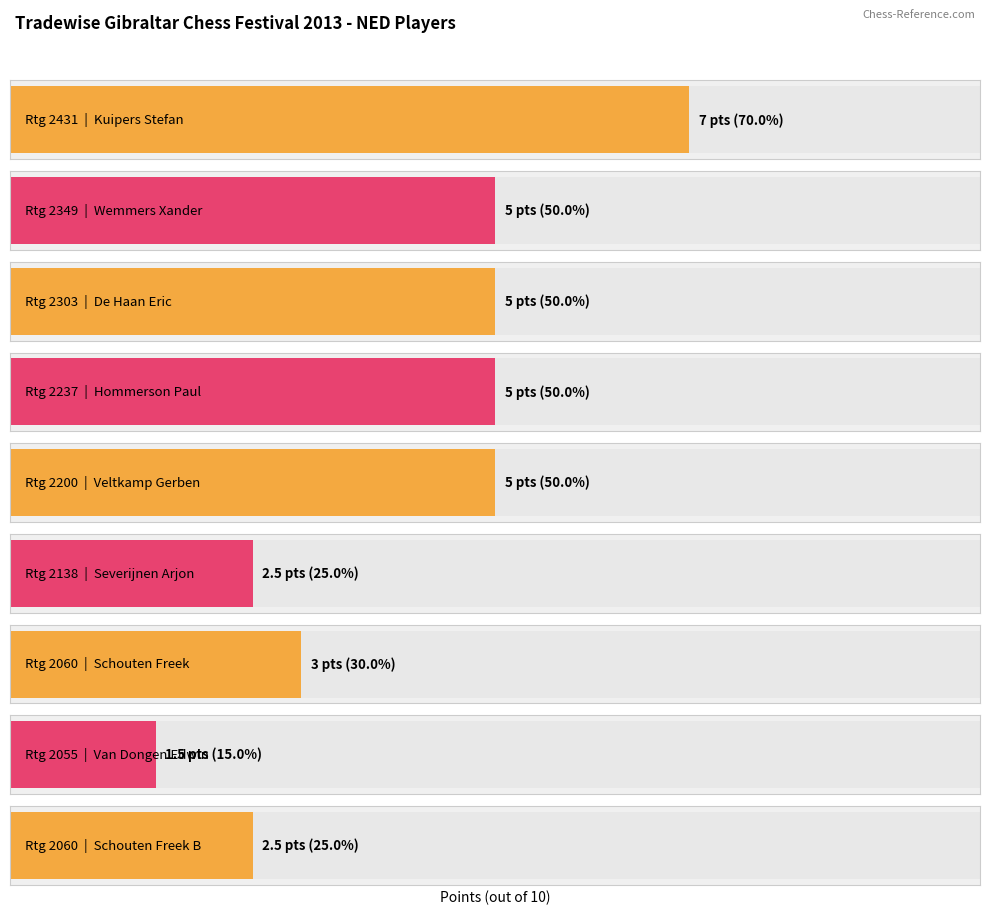

Reading left to right, list all the values displayed in this chart.

Kuipers Stefan=7.0	Wemmers Xander=5.0	De Haan Eric=5.0	Hommerson Paul=5.0	Veltkamp Gerben=5.0	Severijnen Arjon=2.5	Schouten Freek=3.0	Van Dongen Edwin=1.5	Schouten Freek B=2.5